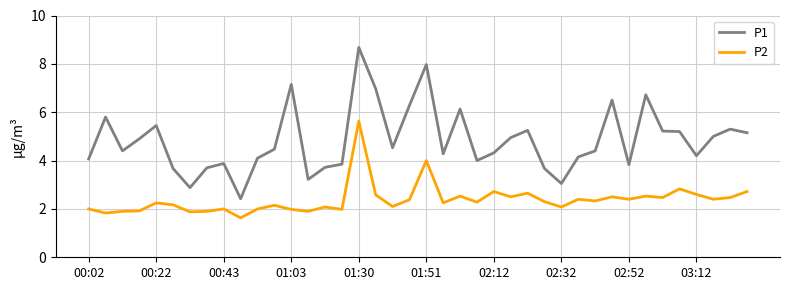

Which series has the largest total across all categories?

P1